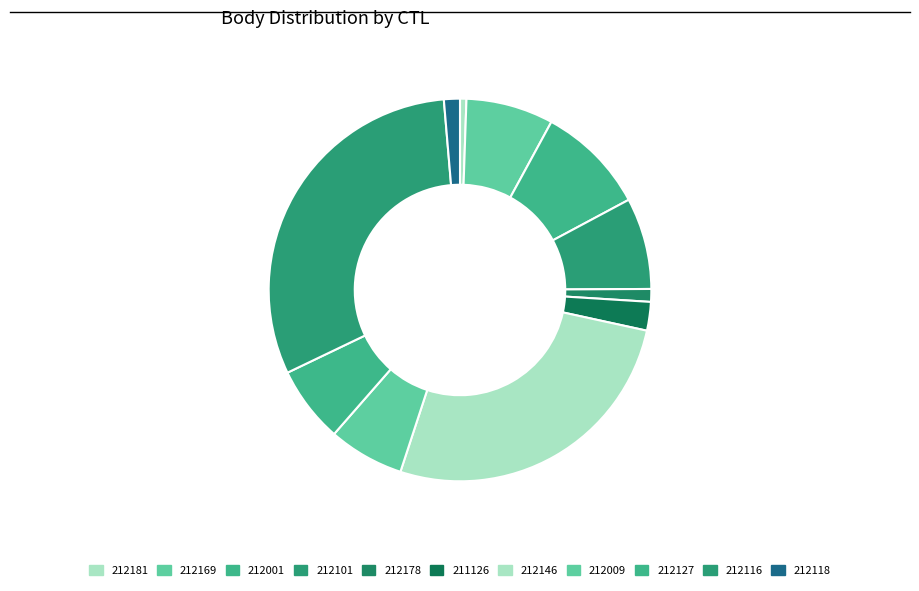

What is the total percentage of 212101 and 212146?

34.4%